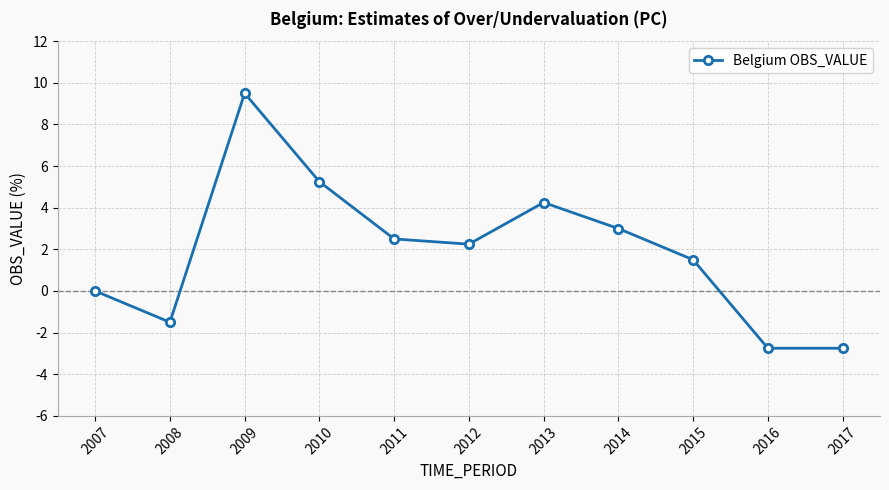

Does the chart have visible grid lines?

Yes